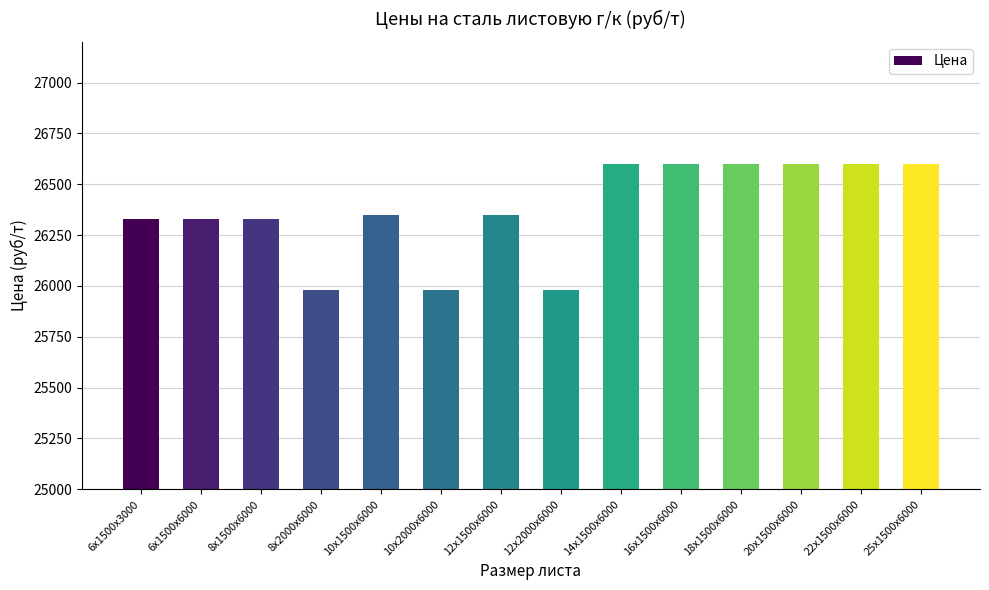

Is it true that the value at 8x1500x6000 is 26330?

True